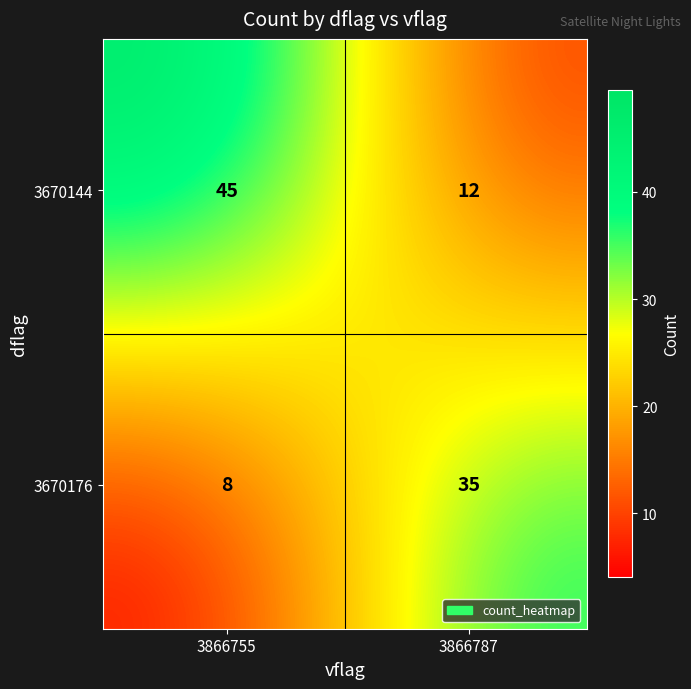

Count the values in the range 12 to 45.

3